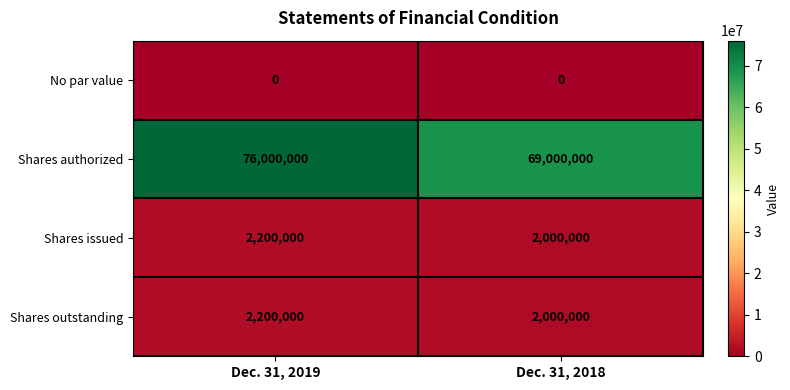

What is the sum of the Shares issued values at Dec. 31, 2018 and Dec. 31, 2019?

4200000